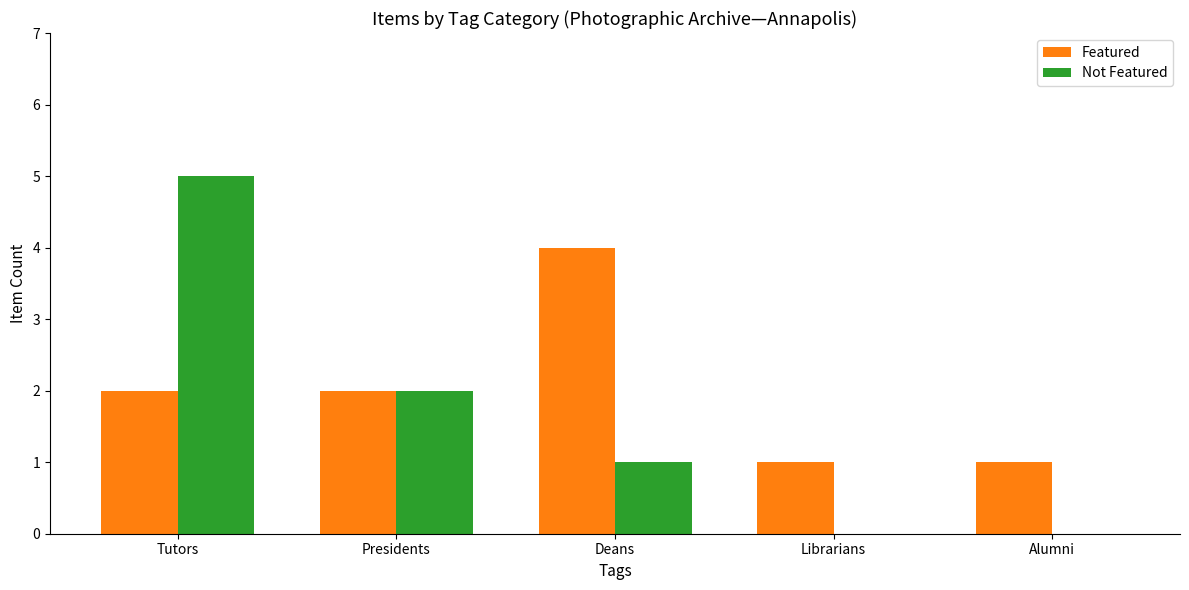

What is the sum of all Featured values?

10